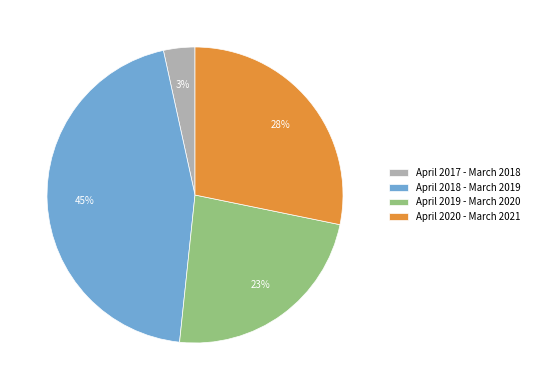

What is the ratio of the value at April 2020 - March 2021 to the value at April 2019 - March 2020?

1.2